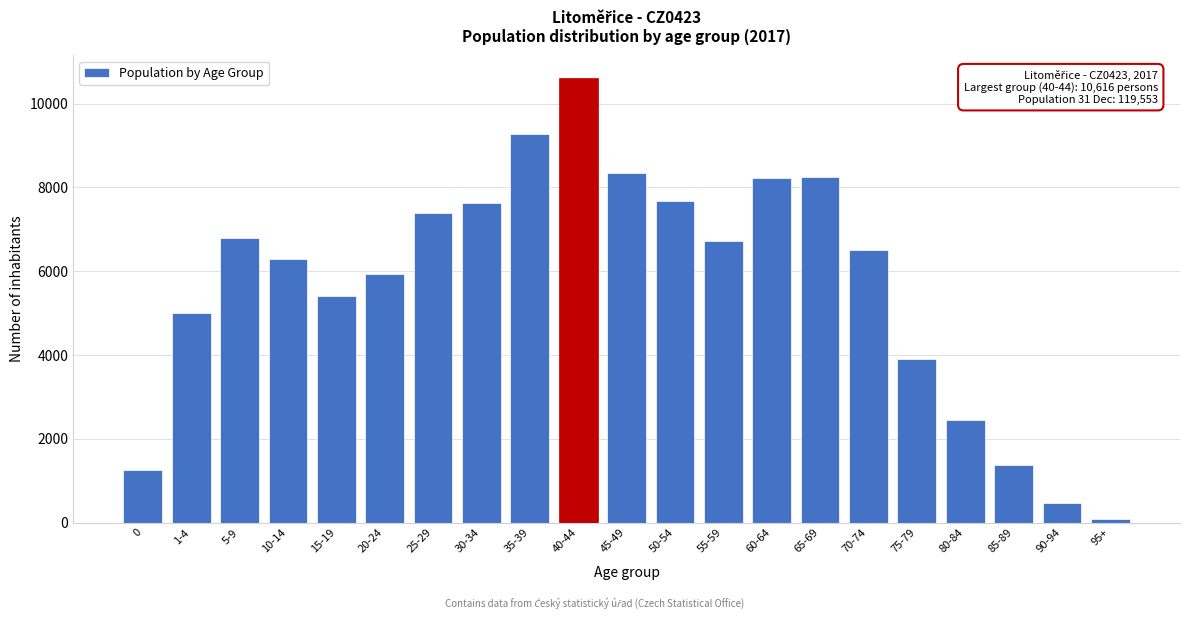

What is the label of the 18th bar from the left?

80-84